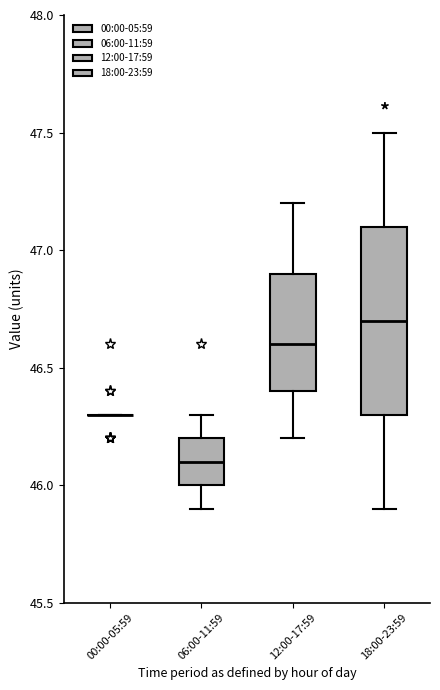

Reading left to right, read every box against the y-axis: the position of its median line, the range the box covers, and the ends of its whiskers. The values are not printed on the chart, so give them approximately, as read against the axis.

00:00-05:59: box collapsed to a line at 46.3, whiskers 46.3 to 46.3
06:00-11:59: median 46.1, box 46.0 to 46.2, whiskers 45.9 to 46.3
12:00-17:59: median 46.6, box 46.4 to 46.9, whiskers 46.2 to 47.2
18:00-23:59: median 46.7, box 46.3 to 47.1, whiskers 45.9 to 47.5